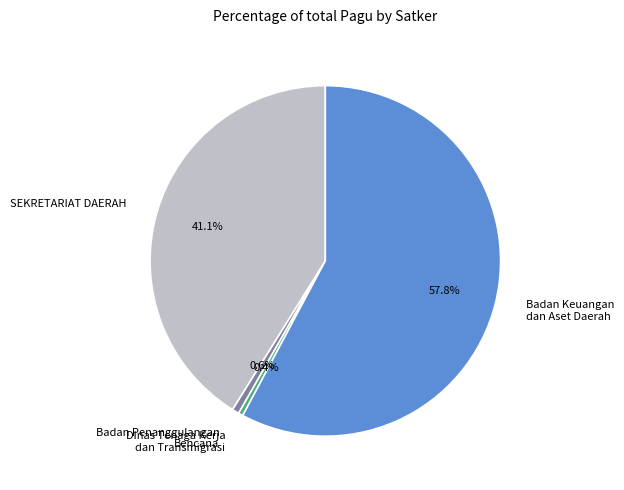

Is there any slice that represents more than half of the pie?

Yes